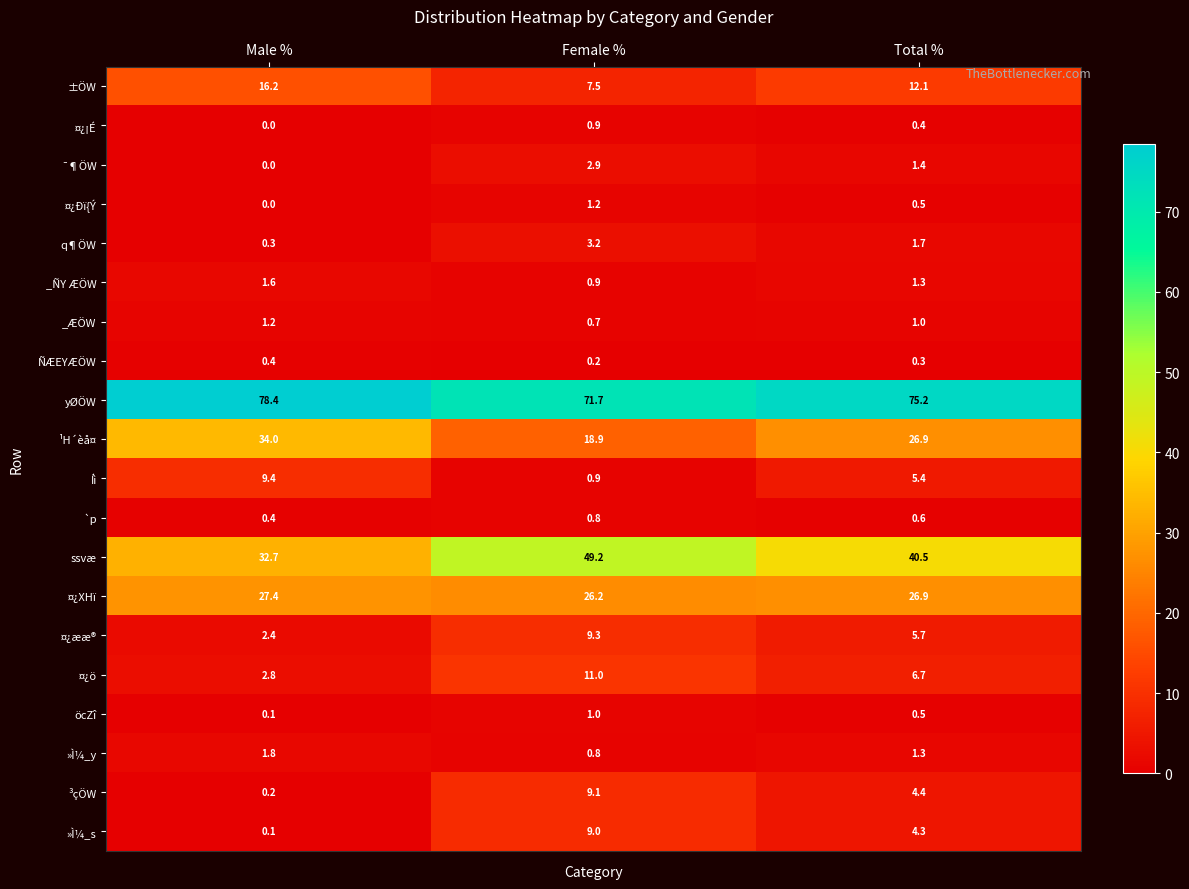

What is the minimum value for ¹H´èå¤?

18.9